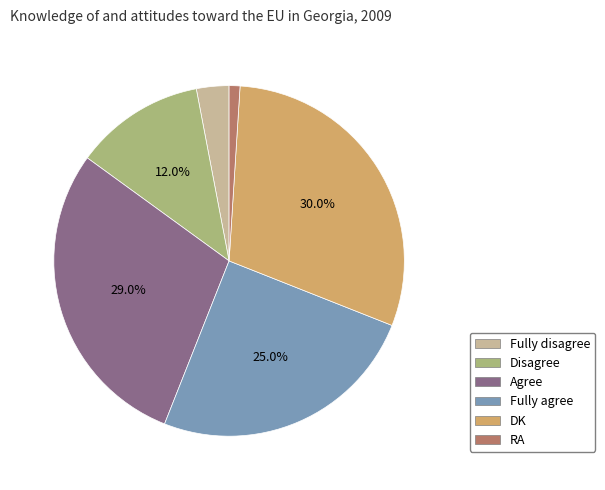

True or false: DK accounts for 45% of the total.

False